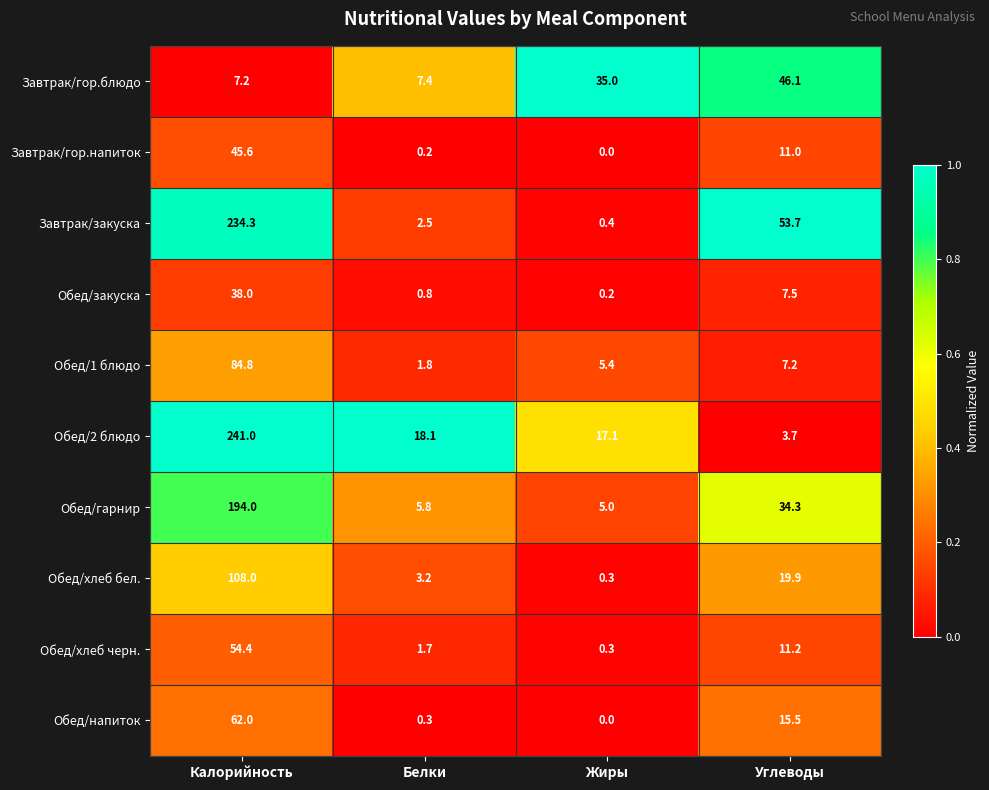

True or false: Завтрак/гор.напиток has a value of 45.6 at Калорийность.

True